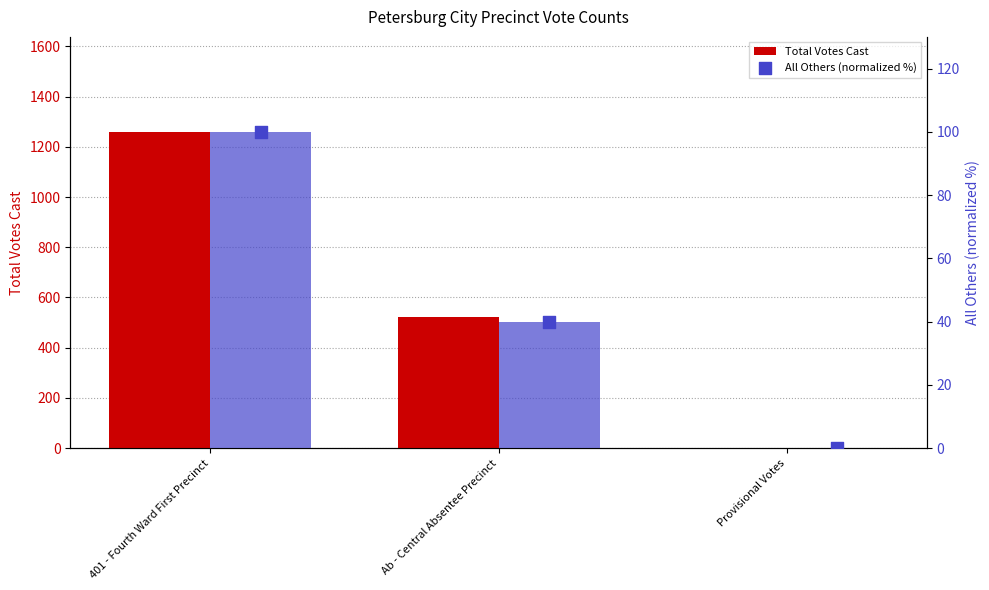

Which series contains the highest Y value?

Total Votes Cast